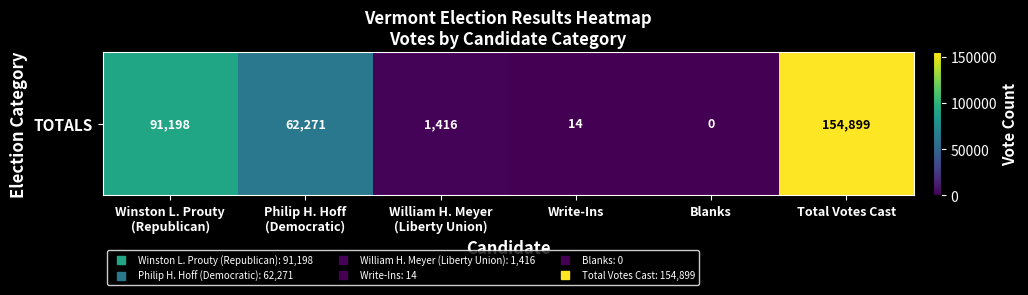

Count the number of values greater than 62271.

2